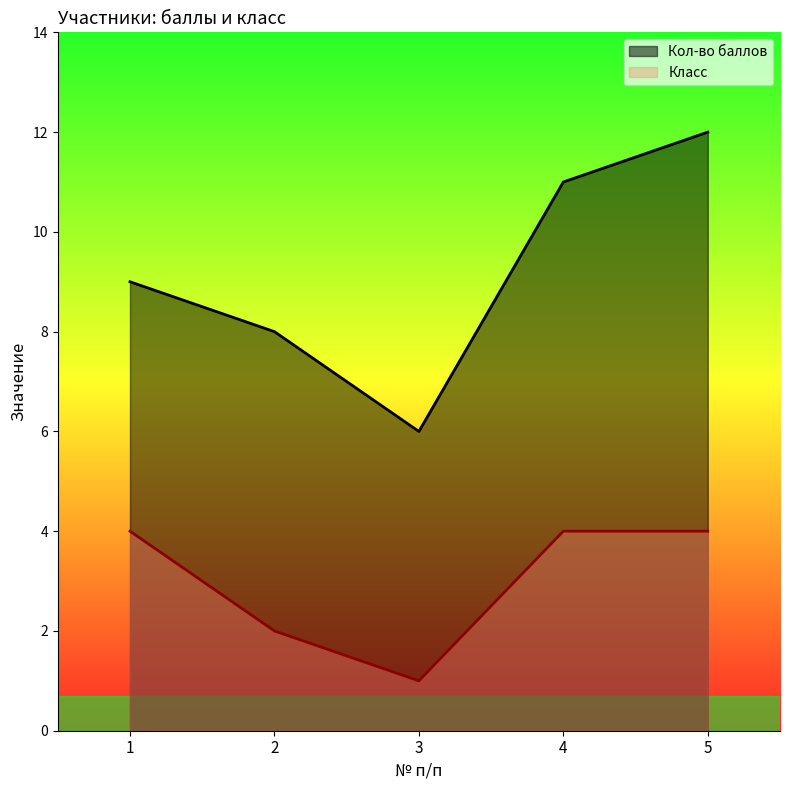

Count the Класс values in the range 2 to 4.

4